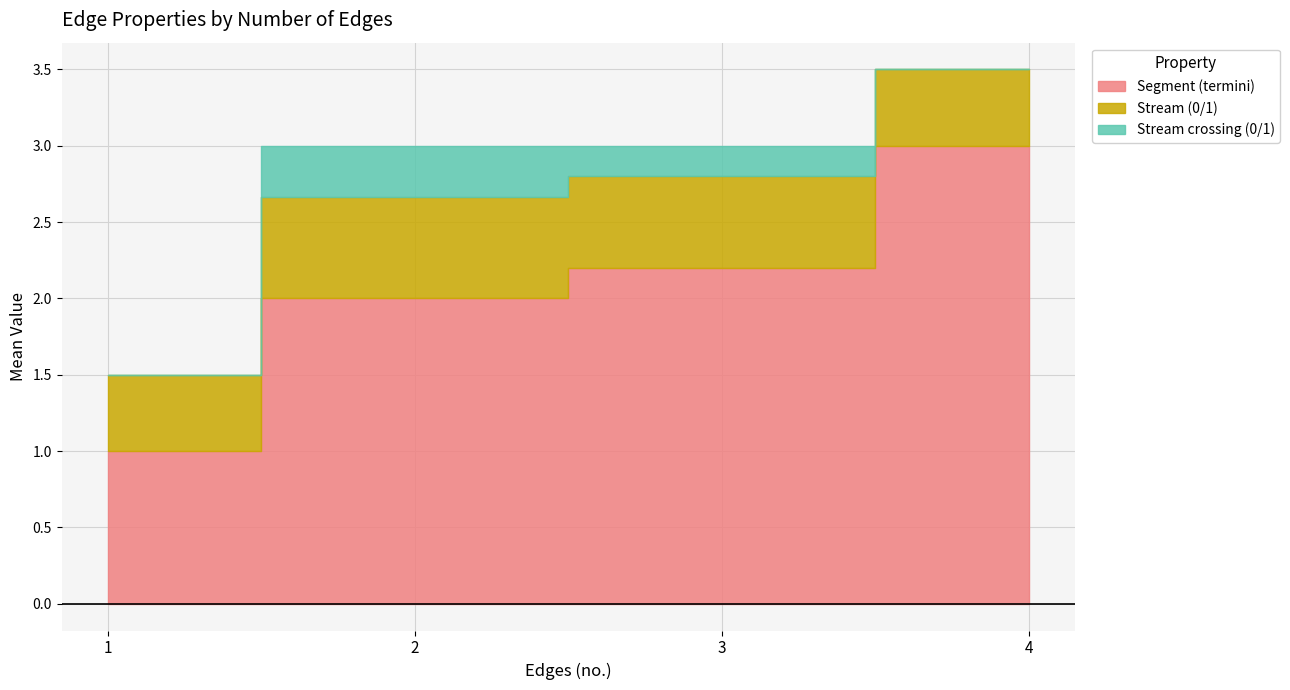

True or false: Stream (0/1) and Stream crossing (0/1) cross at least once.

False